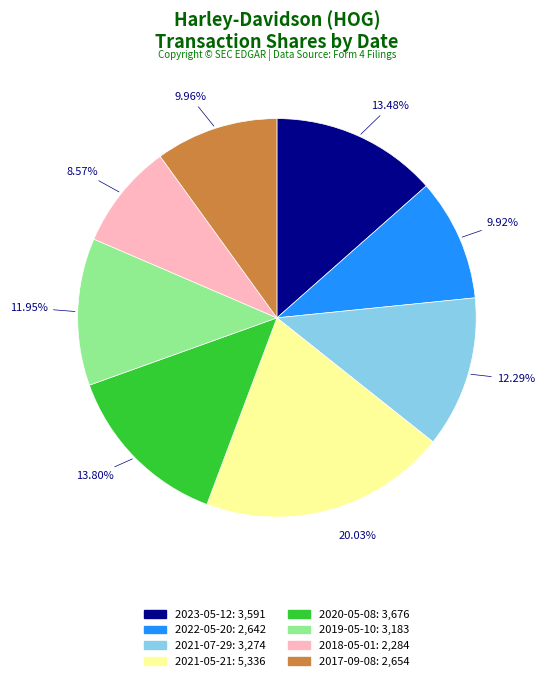

What percentage do 2019-05-10 and 2018-05-01 together represent?

20.5%